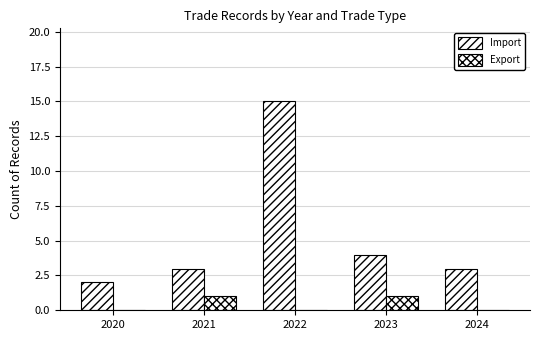

Reading right to left, transcribe all the data shown in this chart.

Import: 3	4	15	3	2
Export: 0	1	0	1	0